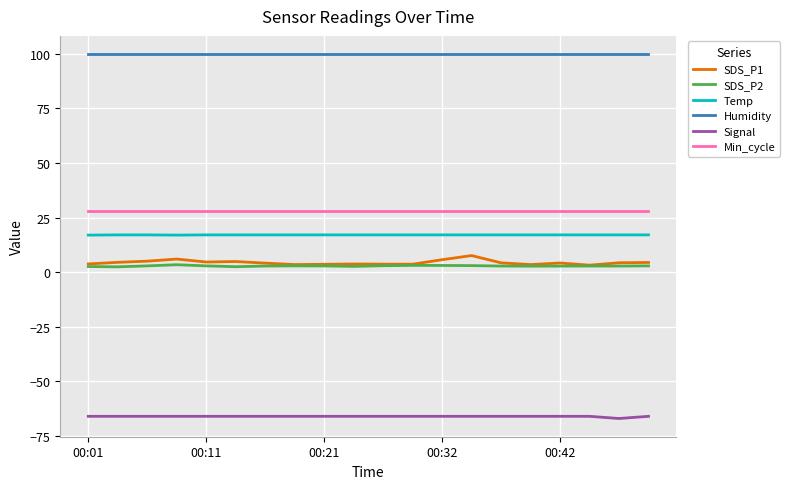

Which series has the largest total across all categories?

Humidity